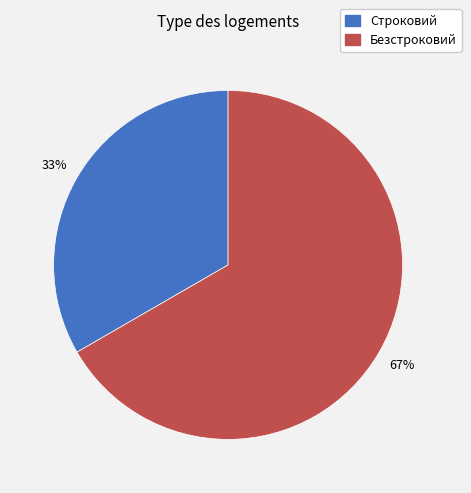

What is the largest slice in the pie chart?

Безстроковий